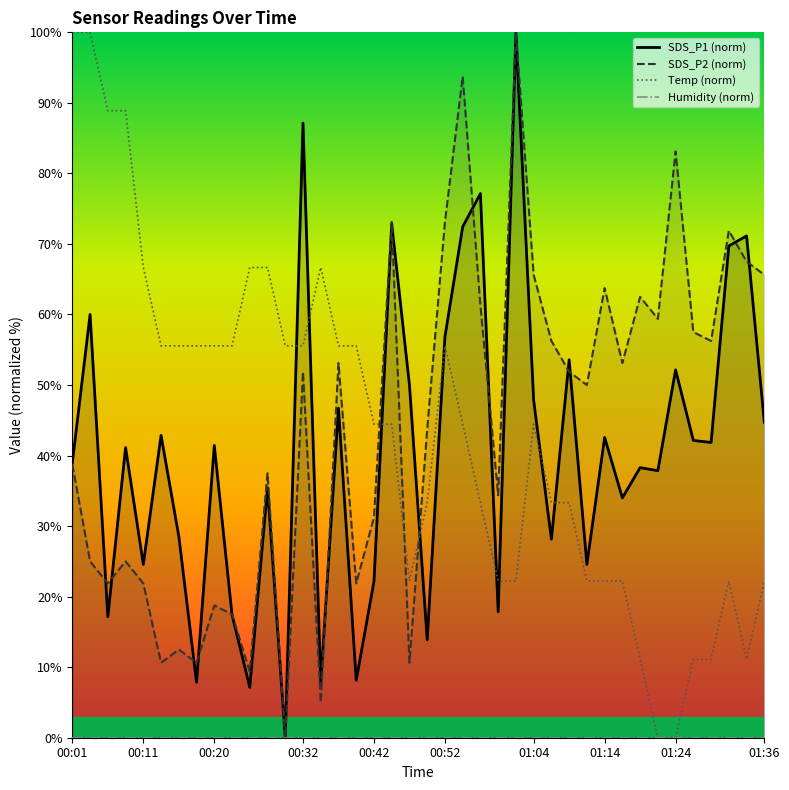

Which category has the highest value across all series?

25